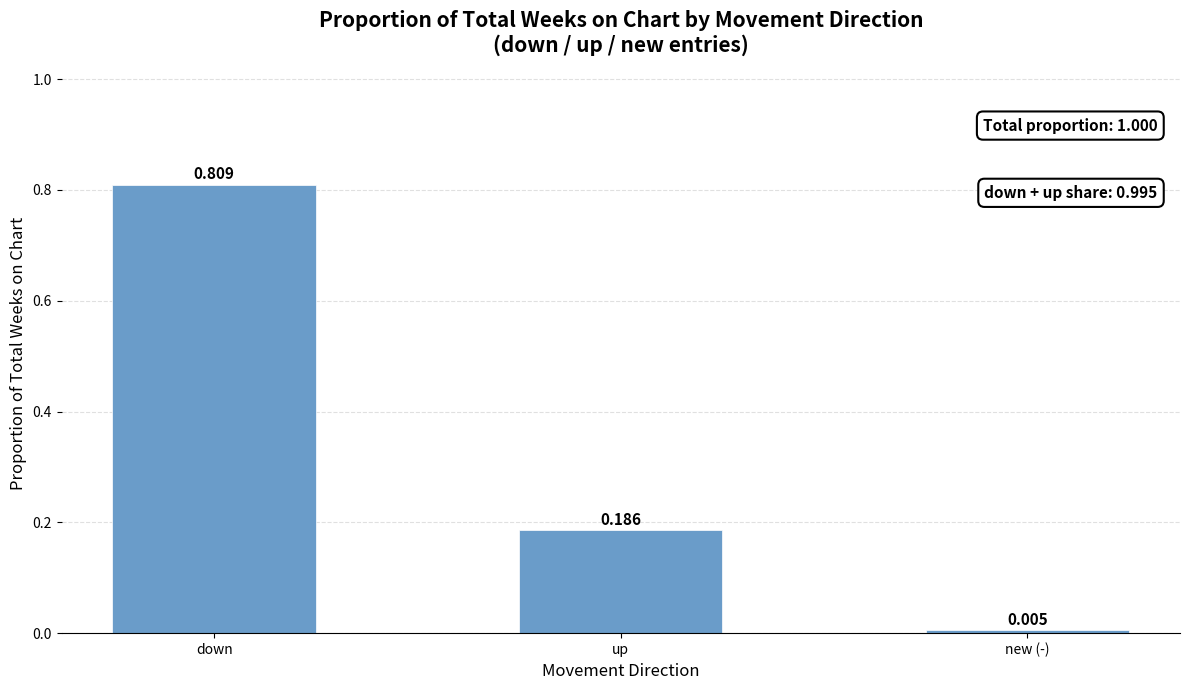

Rank the categories by value from highest to lowest.

down, up, new (-)